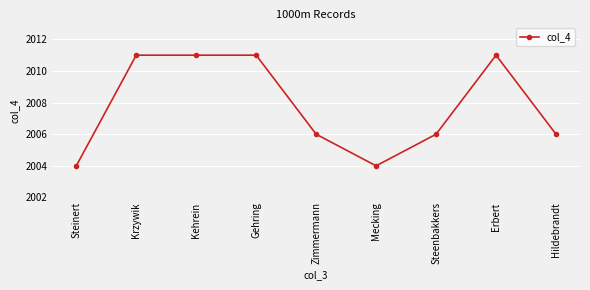

What is the average value?

2008